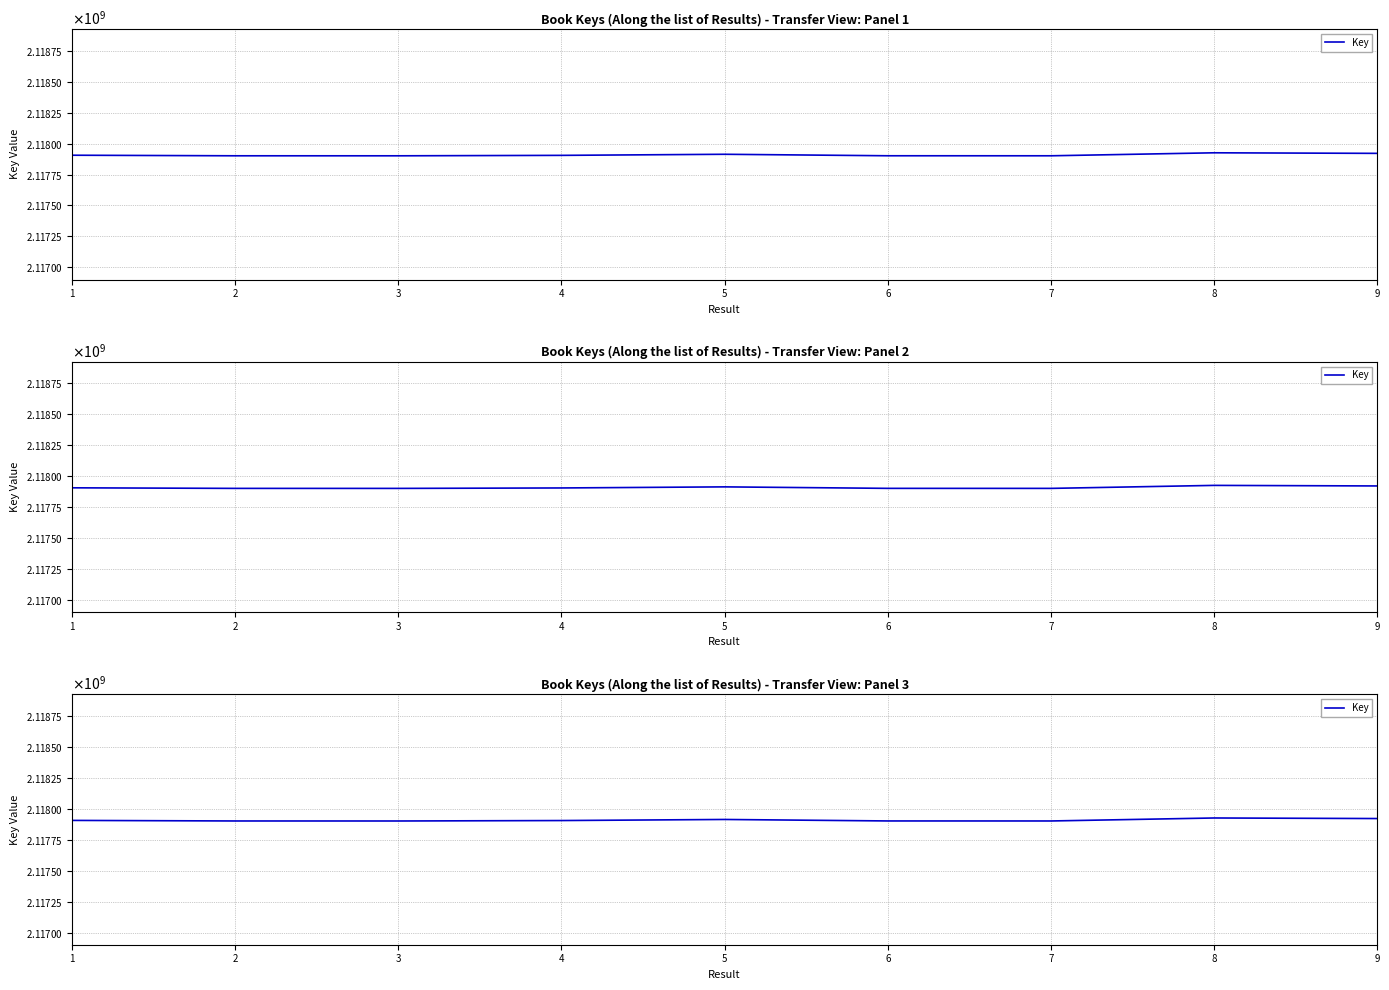

Reading left to right, transcribe all the data shown in this chart.

2117906063	2117901471	2117901337	2117904925	2117913669	2117901668	2117901484	2117925657	2117921123